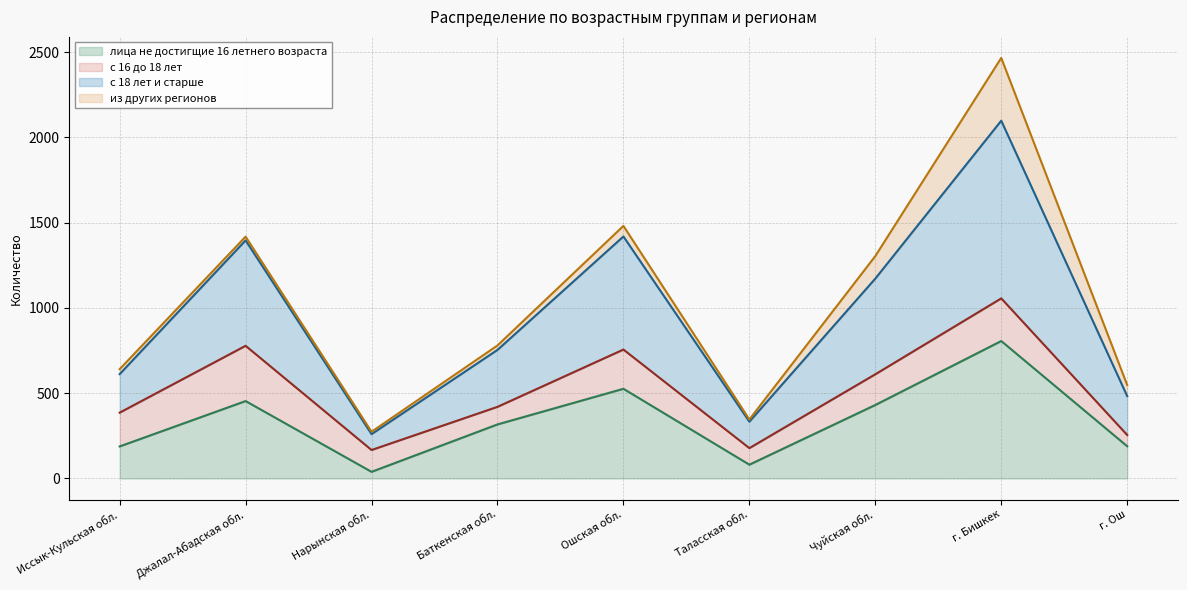

What is the label of the 6th point from the left?

Таласская обл.